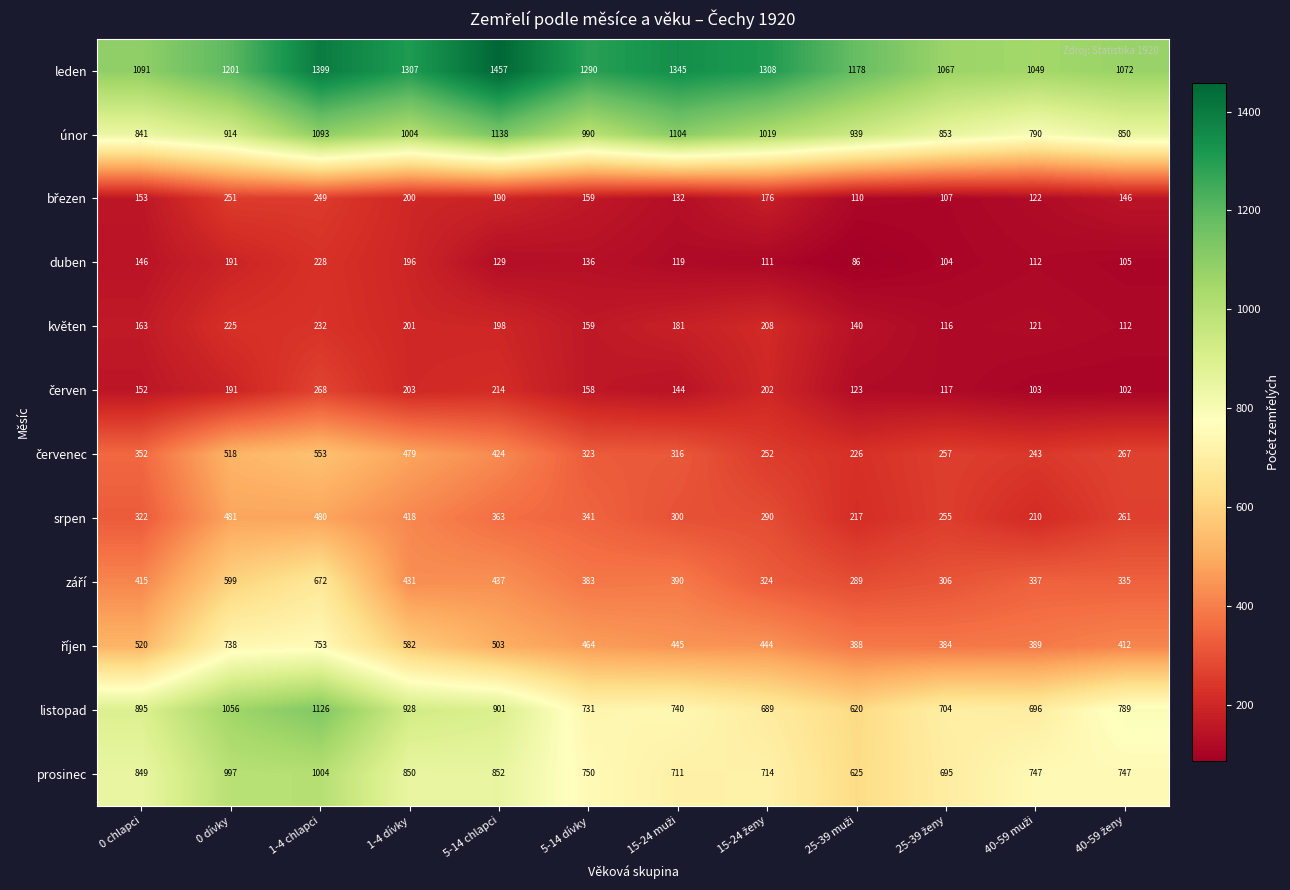

Read the prosinec value at 1-4 dívky.

850